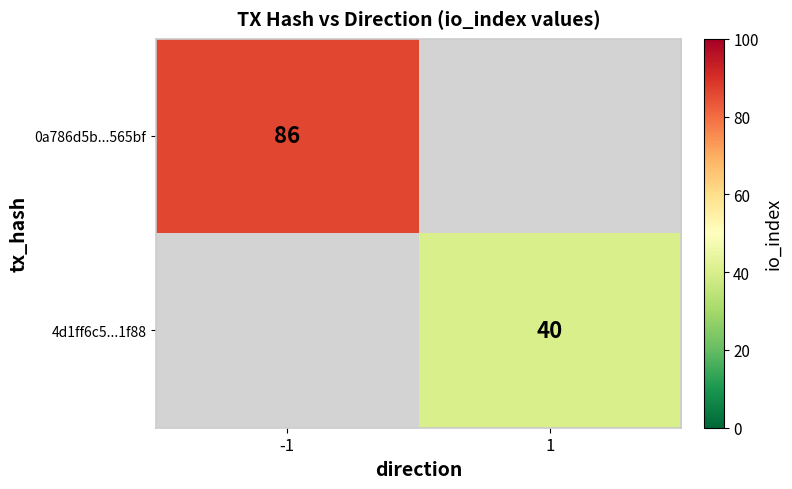

True or false: 4d1ff6c5...1f88 has a value of 13 at 1.

False